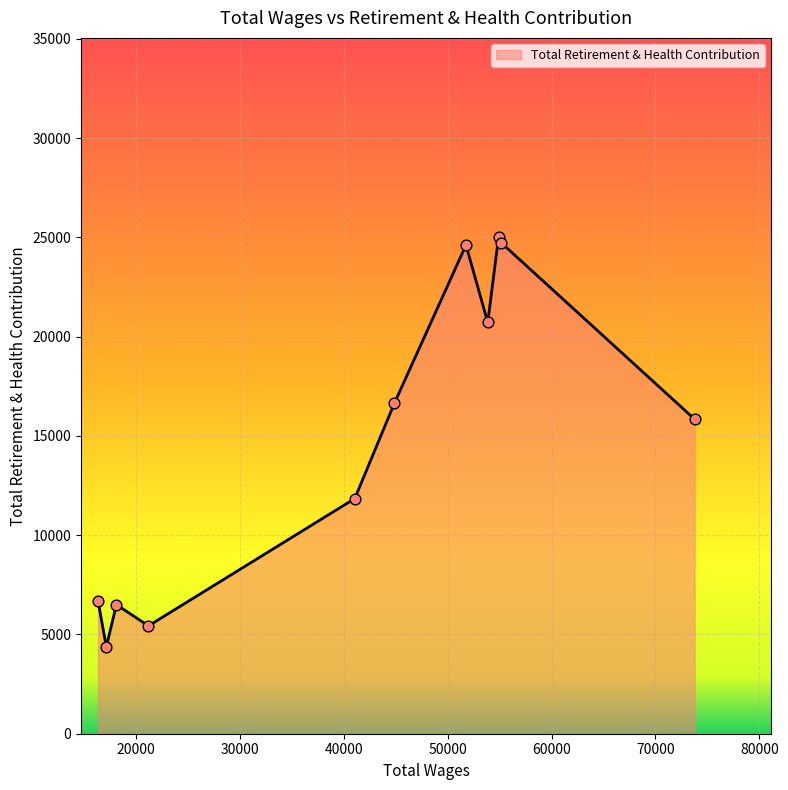

What is the smallest value displayed?

4375